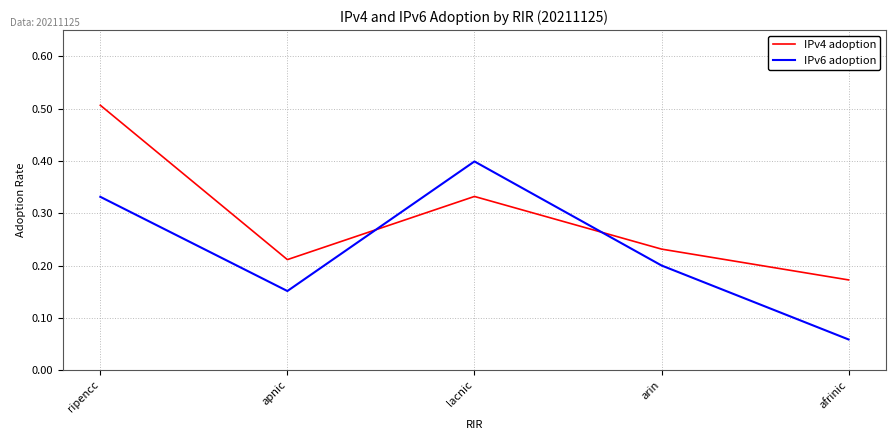

The IPv4 adoption series shows 0.2 at apnic. True or false?

True